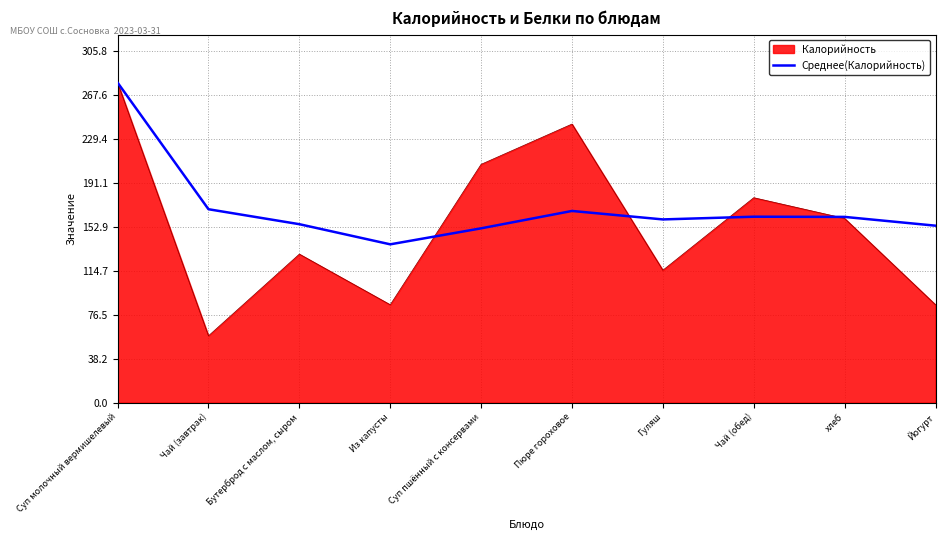

How many distinct data groups are displayed?

2